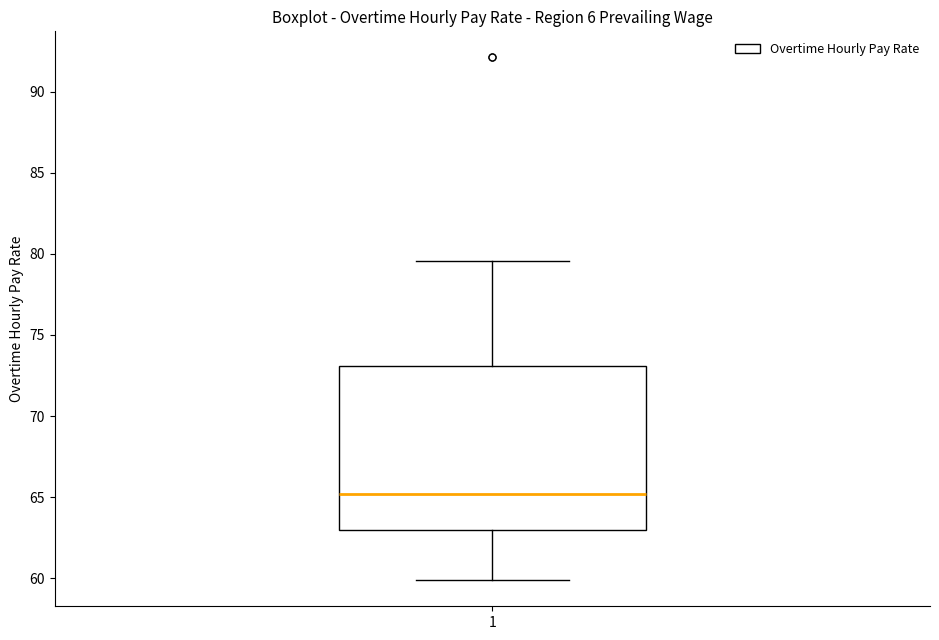

Transcribe this box plot: give where the median line is, the range the box spans, and where the two whiskers end, as read against the y-axis. The values are not printed on the chart, so give them approximately, as read against the axis.

median 65.0, box 63.0 to 73.0, whiskers 60.0 to 79.5